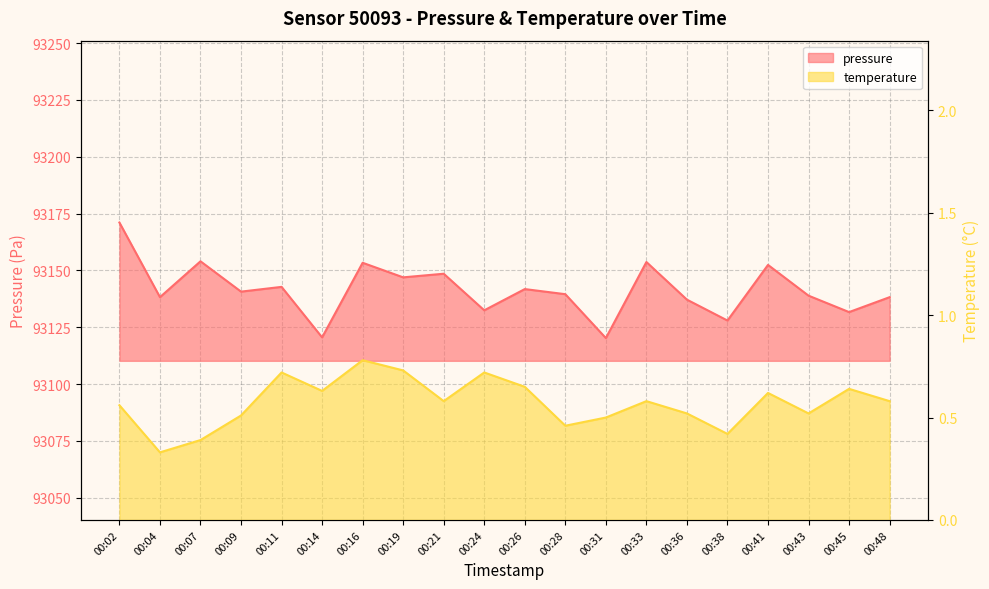

True or false: temperature and pressure intersect in this chart.

False